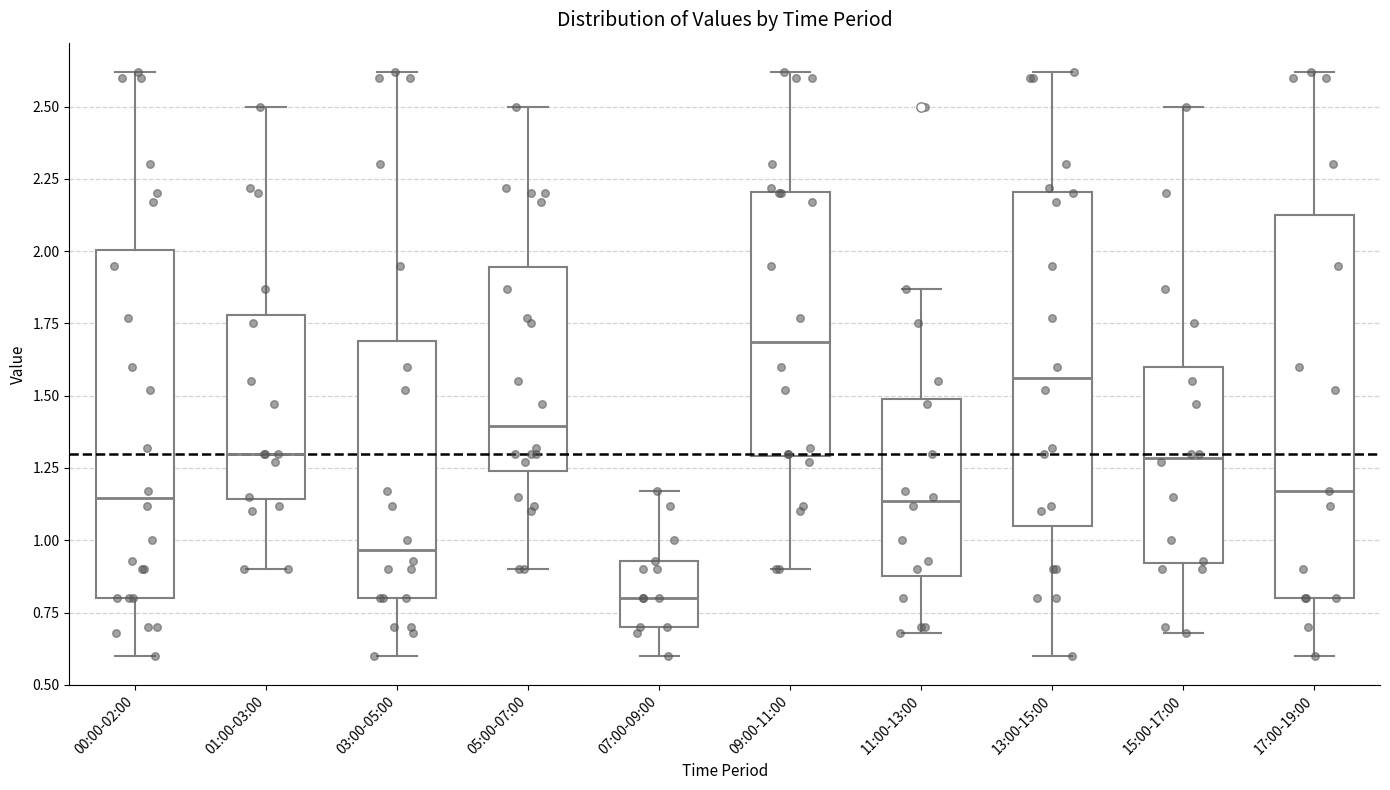

Which box's median line is the lowest?

07:00-09:00